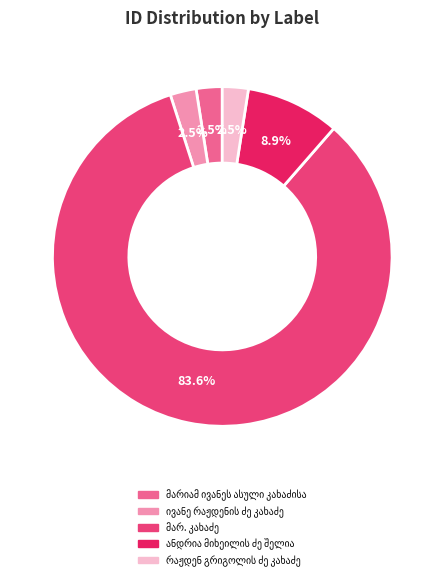

Does any single category account for the majority?

Yes